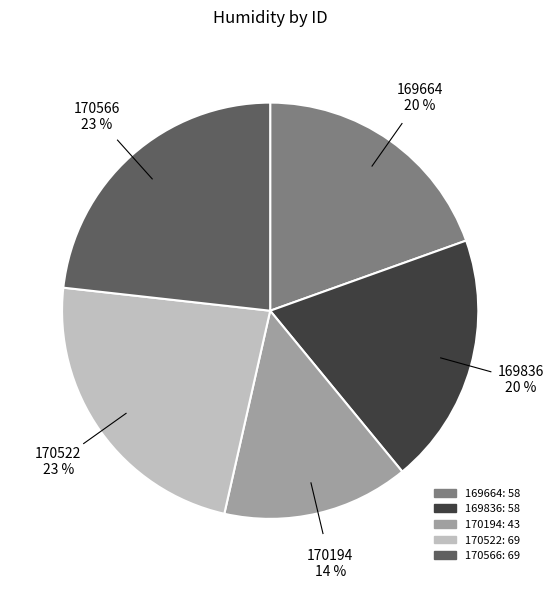

Between 169664 and 170566, which is larger?

170566